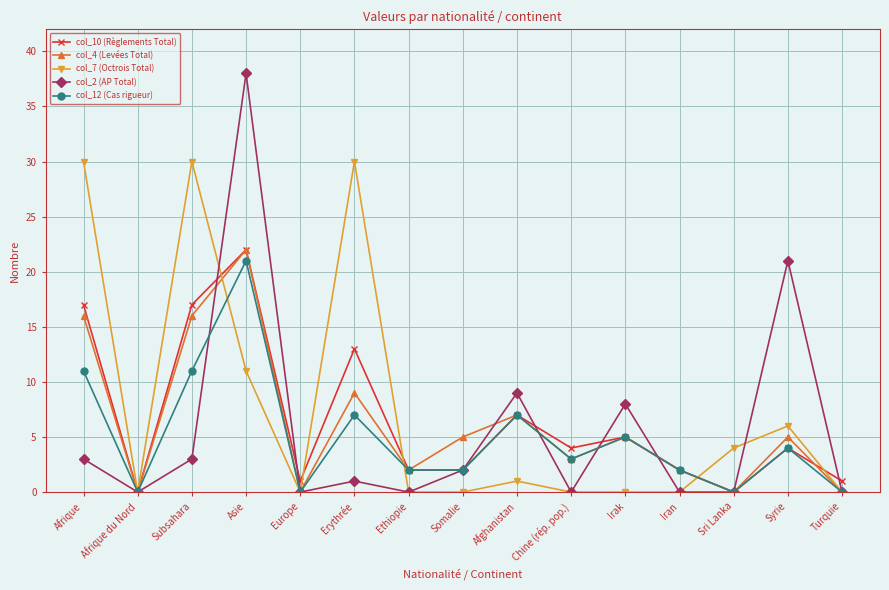

Reading left to right, what are all the values shown in this chart?

col_10 (Règlements Total): Afrique=17	Afrique du Nord=0	Subsahara=17	Asie=22	Europe=1	Erythrée=13	Ethiopie=2	Somalie=2	Afghanistan=7	Chine (rép. pop.)=4	Irak=5	Iran=2	Sri Lanka=0	Syrie=4	Turquie=1
col_4 (Levées Total): Afrique=16	Afrique du Nord=0	Subsahara=16	Asie=22	Europe=0	Erythrée=9	Ethiopie=2	Somalie=5	Afghanistan=7	Chine (rép. pop.)=3	Irak=5	Iran=2	Sri Lanka=0	Syrie=5	Turquie=0
col_7 (Octrois Total): Afrique=30	Afrique du Nord=0	Subsahara=30	Asie=11	Europe=0	Erythrée=30	Ethiopie=0	Somalie=0	Afghanistan=1	Chine (rép. pop.)=0	Irak=0	Iran=0	Sri Lanka=4	Syrie=6	Turquie=0
col_2 (AP Total): Afrique=3	Afrique du Nord=0	Subsahara=3	Asie=38	Europe=0	Erythrée=1	Ethiopie=0	Somalie=2	Afghanistan=9	Chine (rép. pop.)=0	Irak=8	Iran=0	Sri Lanka=0	Syrie=21	Turquie=0
col_12 (Cas rigueur): Afrique=11	Afrique du Nord=0	Subsahara=11	Asie=21	Europe=0	Erythrée=7	Ethiopie=2	Somalie=2	Afghanistan=7	Chine (rép. pop.)=3	Irak=5	Iran=2	Sri Lanka=0	Syrie=4	Turquie=0